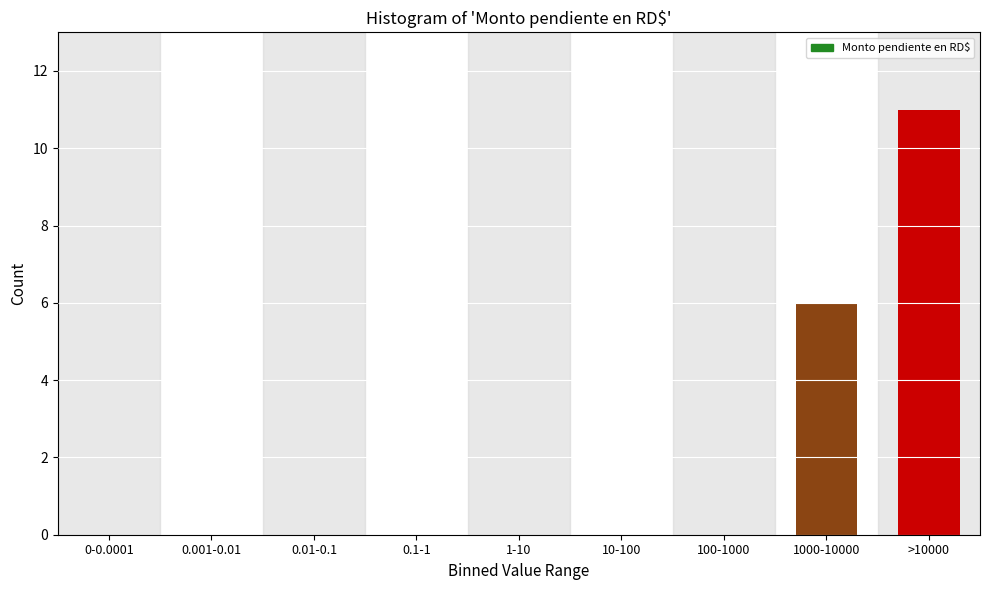

Reading left to right, extract all data points from this chart.

0-0.0001=0	0.001-0.01=0	0.01-0.1=0	0.1-1=0	1-10=0	10-100=0	100-1000=0	1000-10000=6	>10000=11